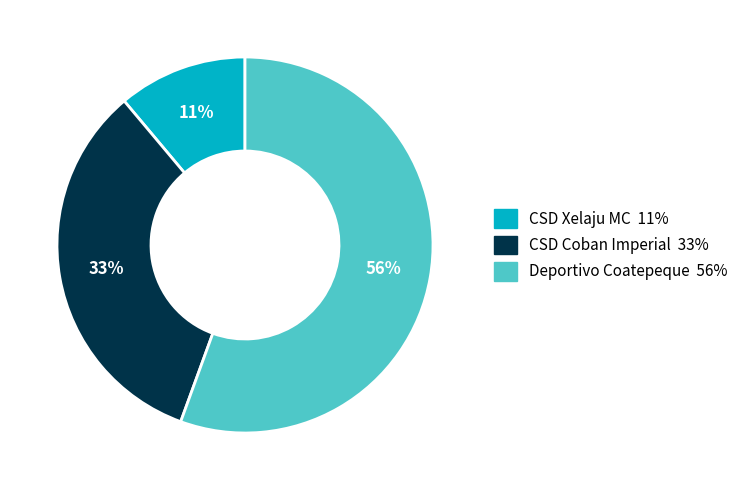

How many slices are in this pie chart?

3